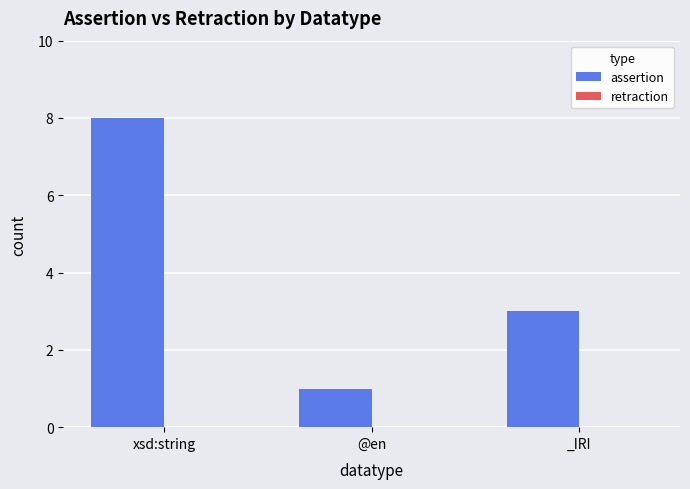

Which has a higher value, xsd:string or _IRI?

xsd:string